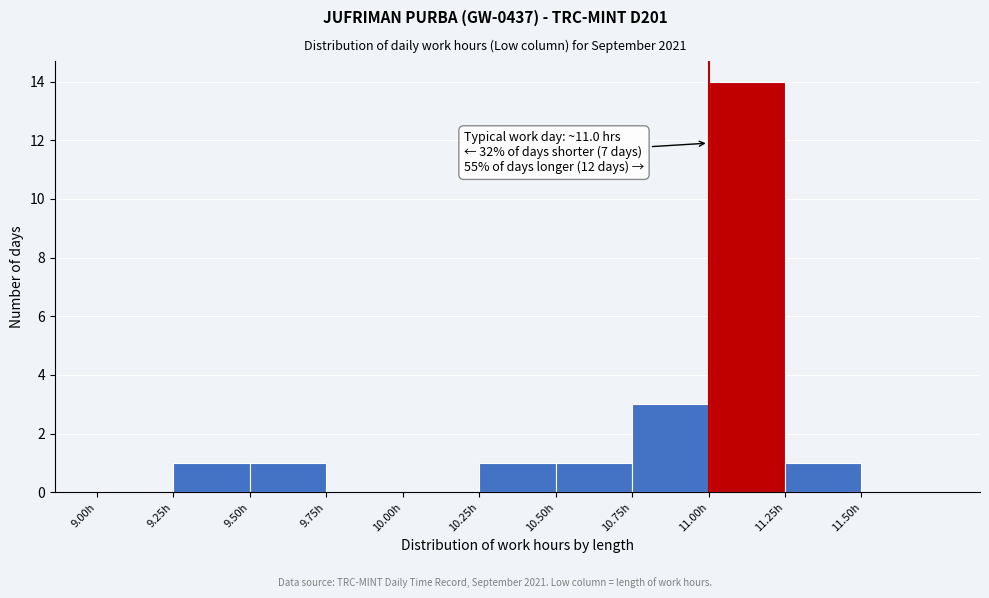

Which range on the x-axis has the tallest bar?

11.00 to 11.25